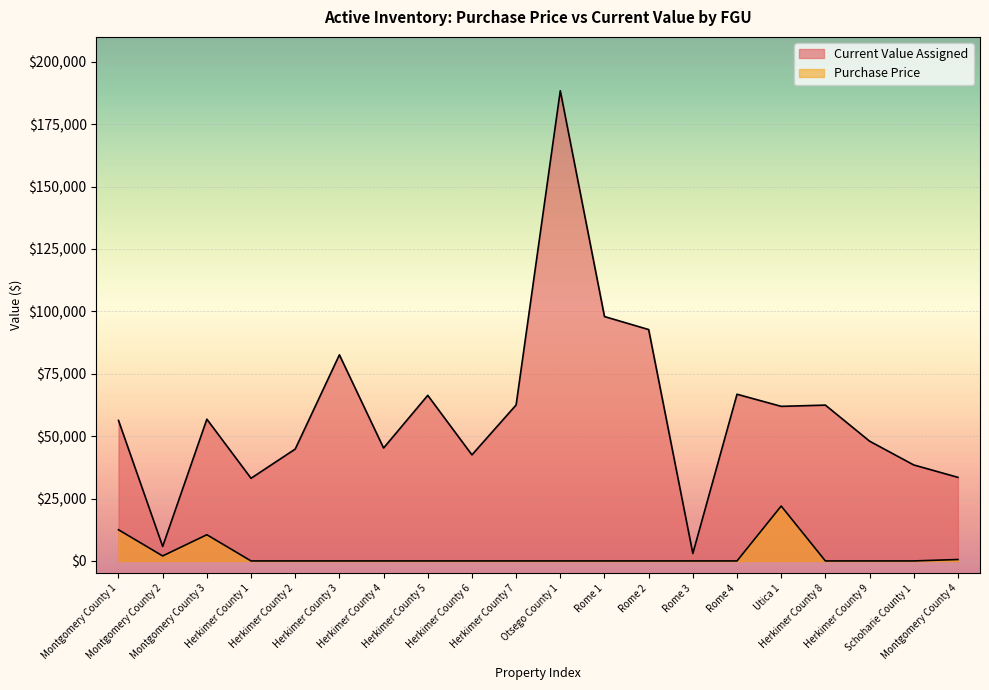

What is the difference between the second highest and minimum values in the Current Value Assigned series?

94929.0